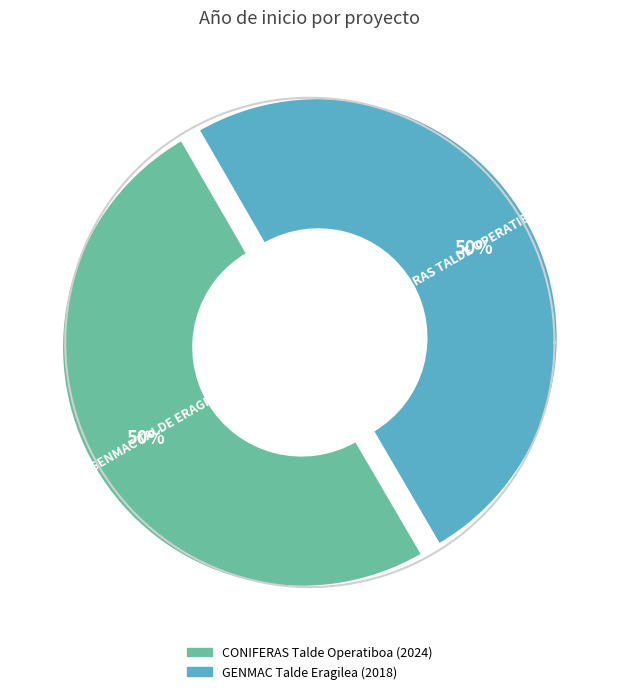

Which category has the biggest portion of the pie?

CONIFERAS Talde Operatiboa